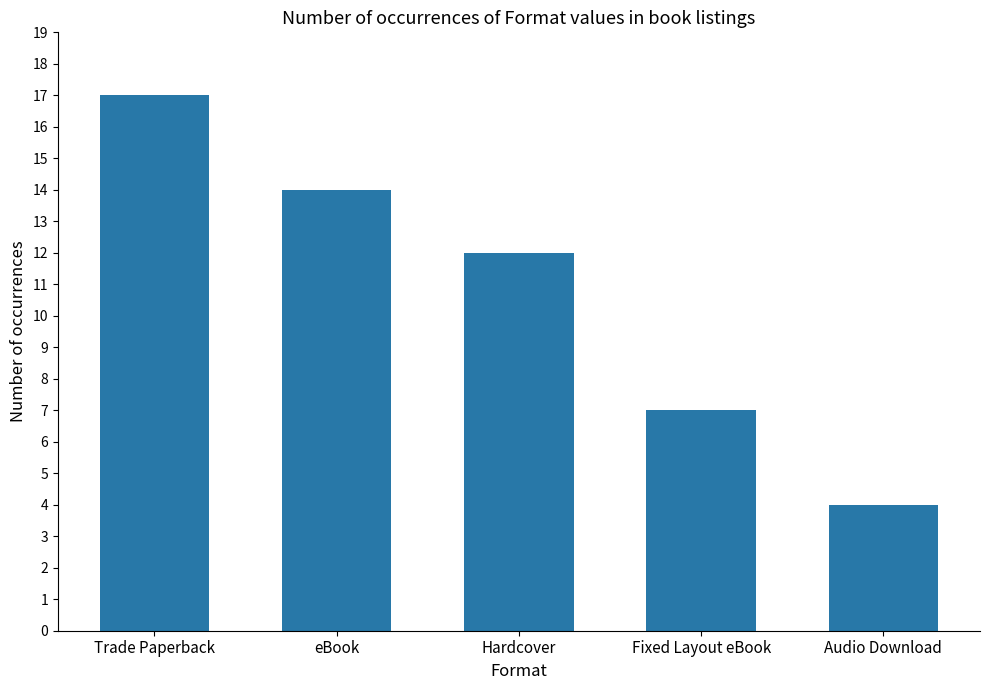

Reading left to right, list all the values displayed in this chart.

Trade Paperback=17	eBook=14	Hardcover=12	Fixed Layout eBook=7	Audio Download=4